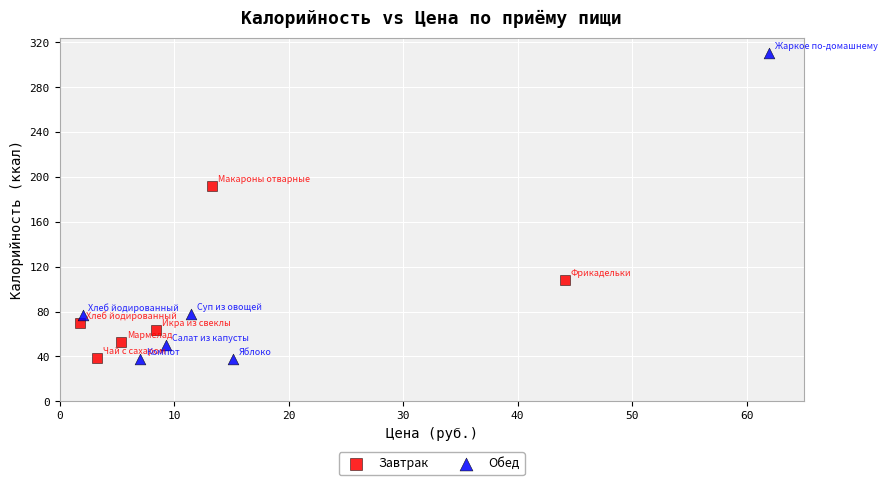

Which series reaches the maximum Y coordinate?

Обед